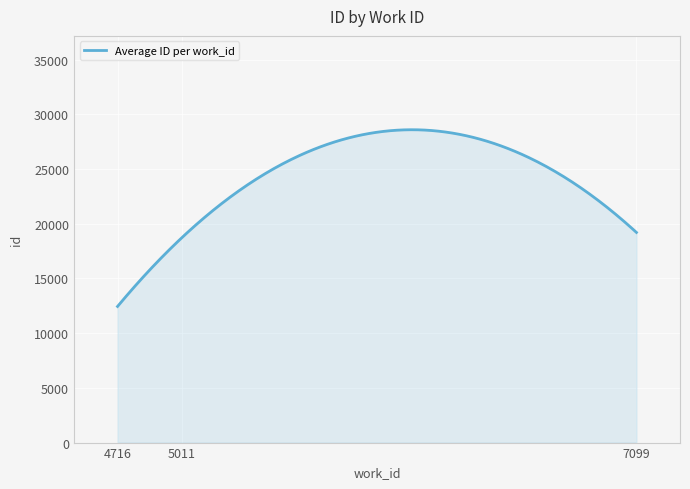

What is the maximum value shown in the chart?

28587.0